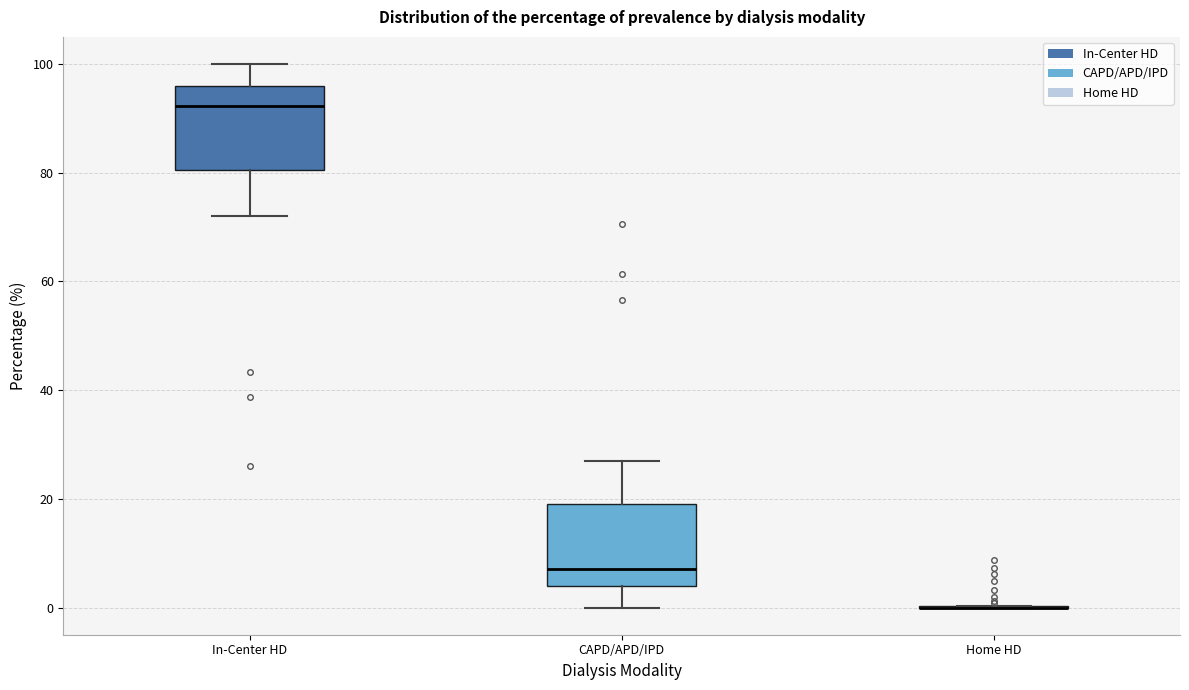

Reading left to right, read every box against the y-axis: the position of its median line, the range the box covers, and the ends of its whiskers. The values are not printed on the chart, so give them approximately, as read against the axis.

In-Center HD: median 92, box 80 to 96, whiskers 72 to 100
CAPD/APD/IPD: median 8, box 4 to 20, whiskers 0 to 28
Home HD: box collapsed to a line at 0, whiskers 0 to 0